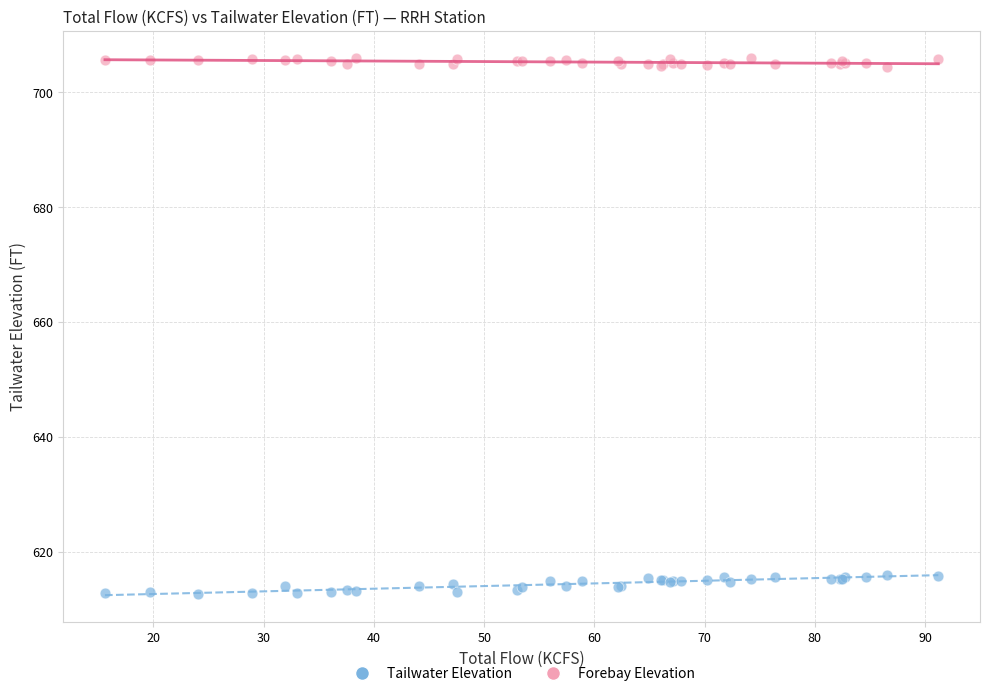

Which series has the widest spread of Y values?

Tailwater Elevation